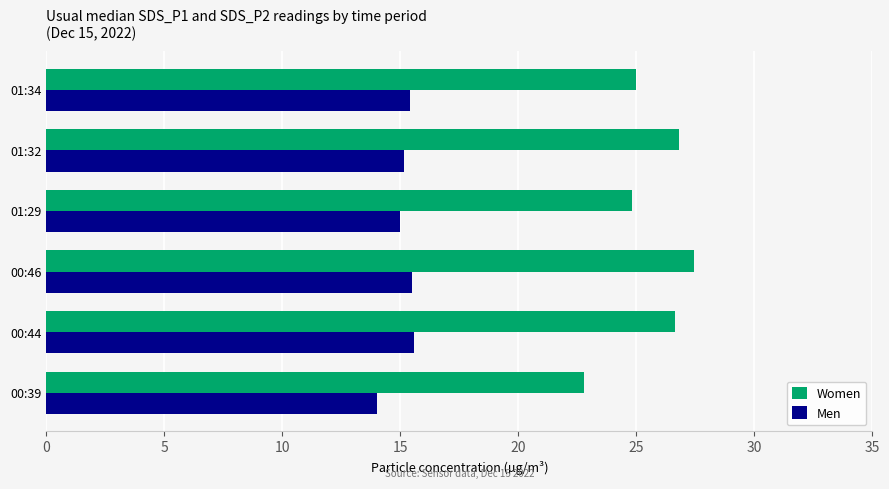

What is the difference between the maximum and minimum values in the Men series?

1.6